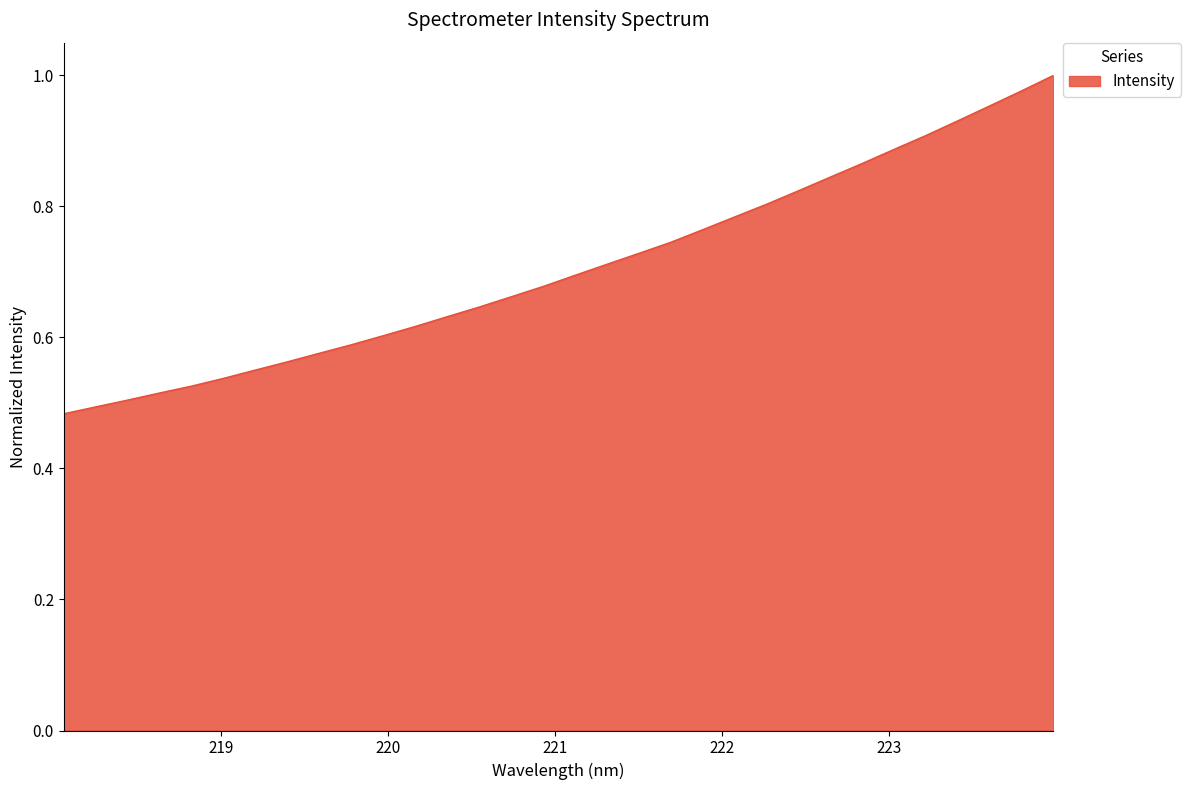

Rank the categories by value from lowest to highest.

218.0596, 218.2508, 218.442, 218.6332, 218.8244, 219.0156, 219.2067, 219.3979, 219.589, 219.7801, 219.9712, 220.1623, 220.3533, 220.5444, 220.7354, 220.9264, 221.1174, 221.3083, 221.4993, 221.6902, 221.8812, 222.0721, 222.263, 222.4538, 222.6447, 222.8355, 223.0264, 223.2172, 223.408, 223.5987, 223.7895, 223.9802